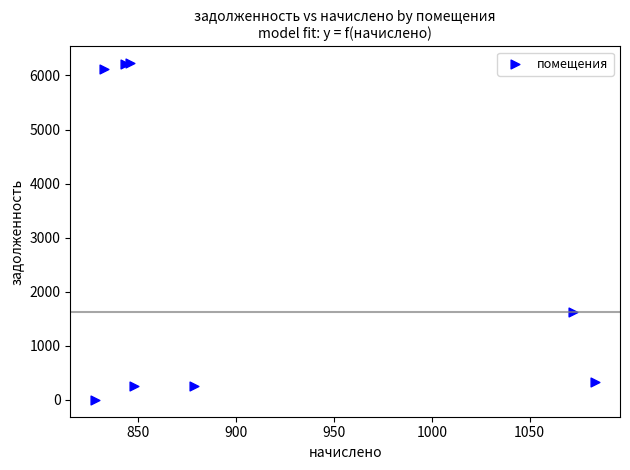

What Y value in the scatter plot is closest to 3113?

1634.2